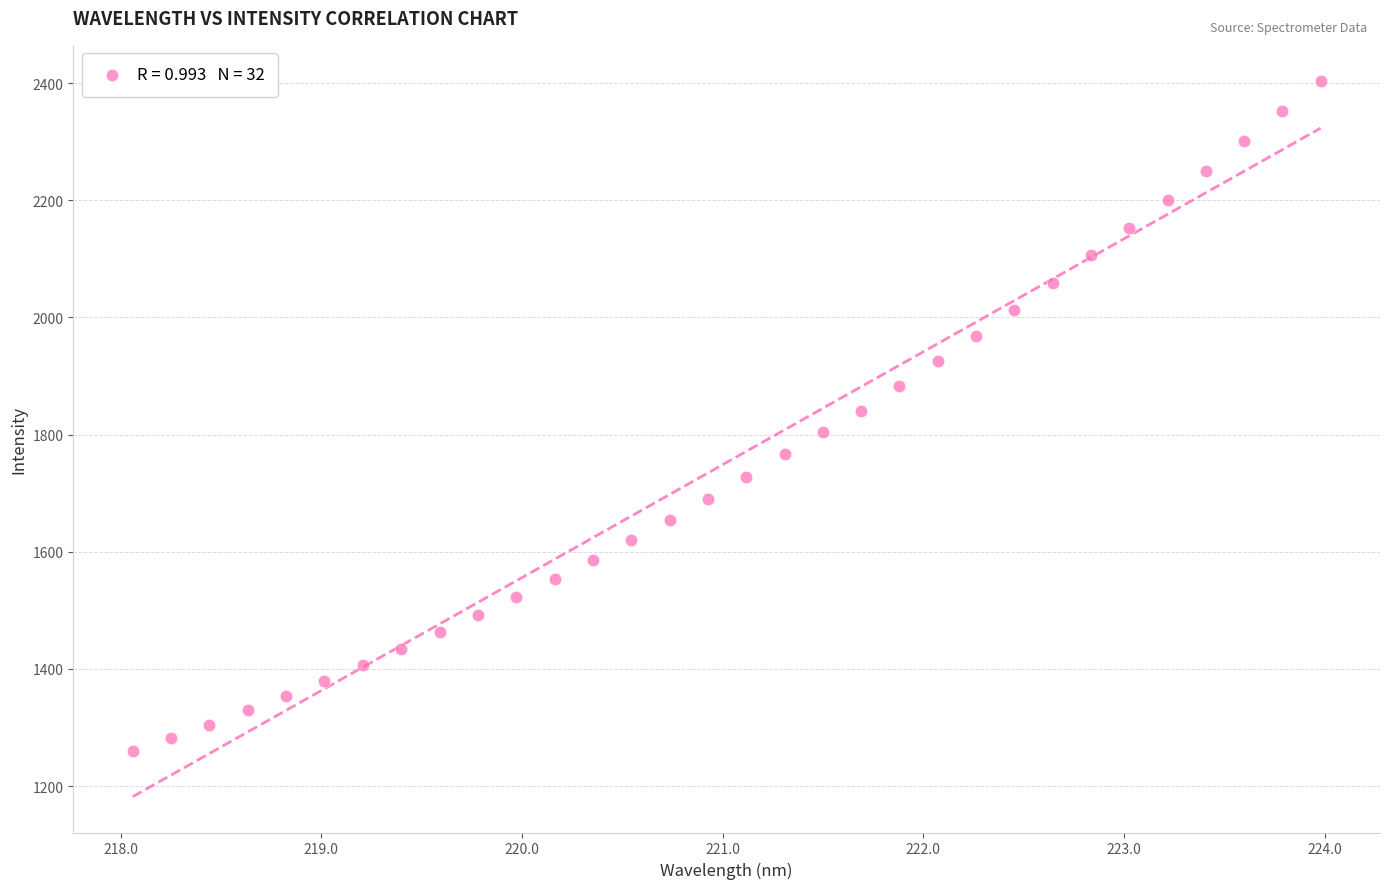

What is the range of X values (max minus min)?

5.9